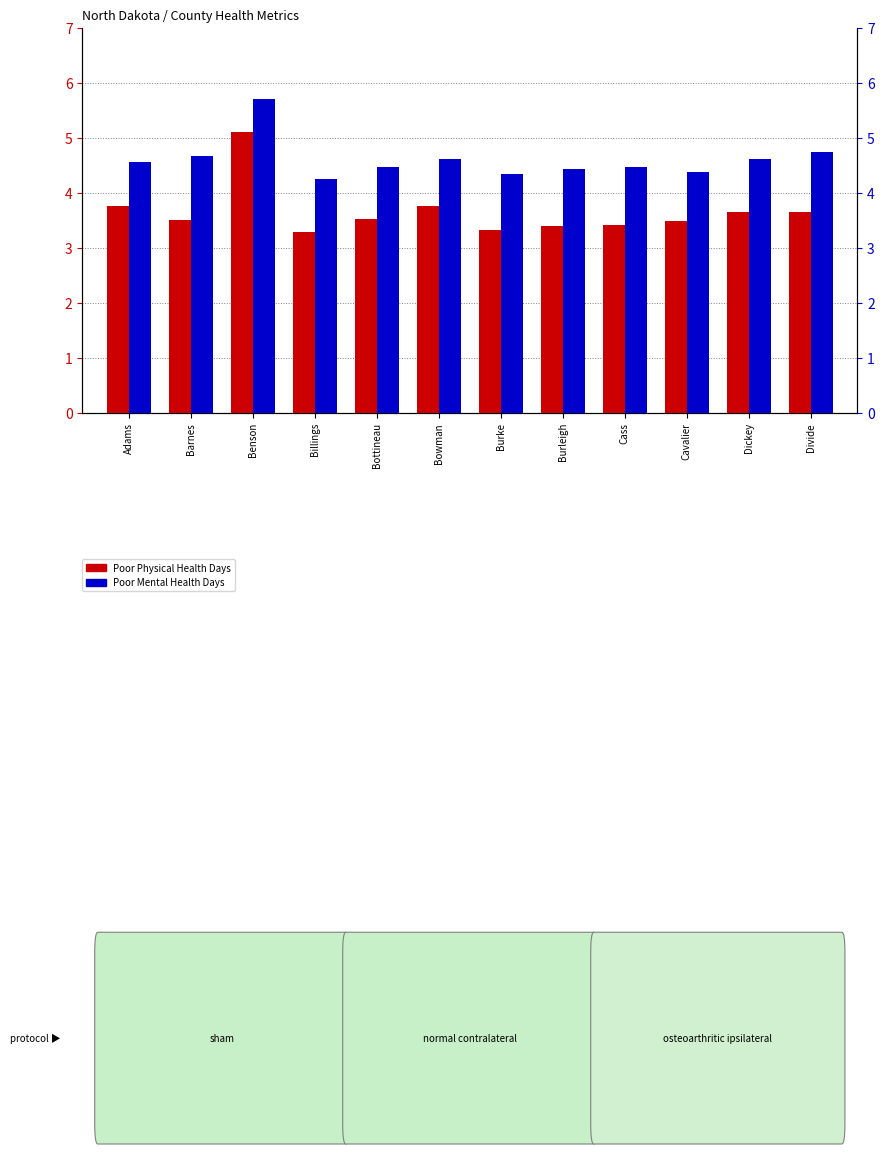

What is the total value across all series at Divide?

8.4